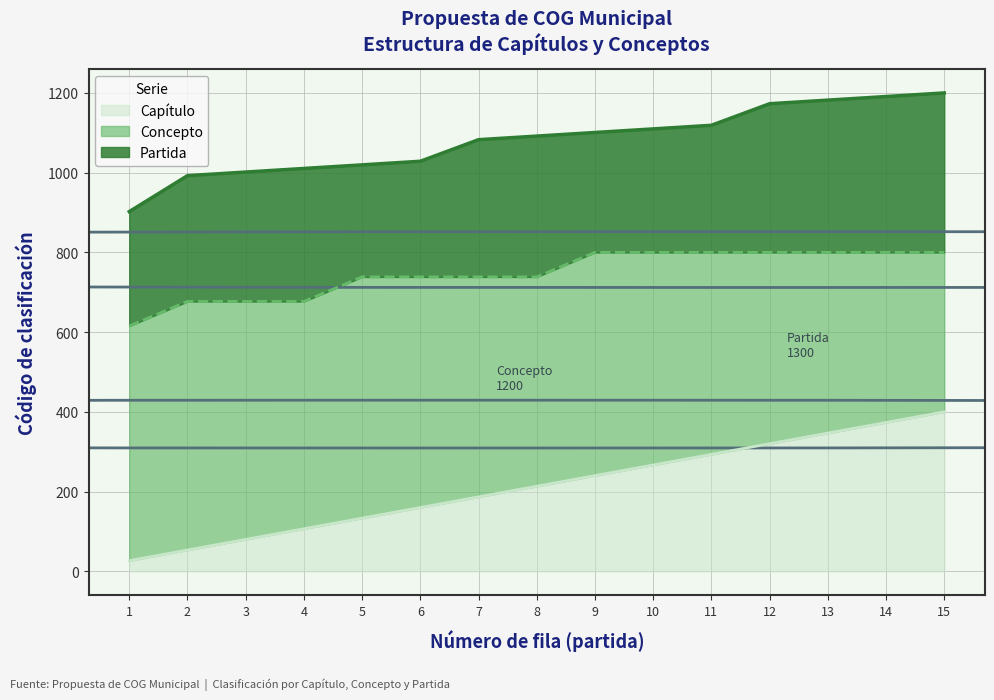

What is the minimum value for Capítulo?

26.7